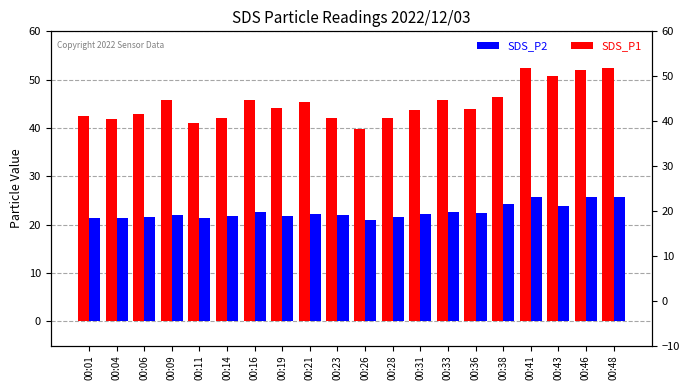

Where is SDS_P1 nearest to the value 46?

00:16